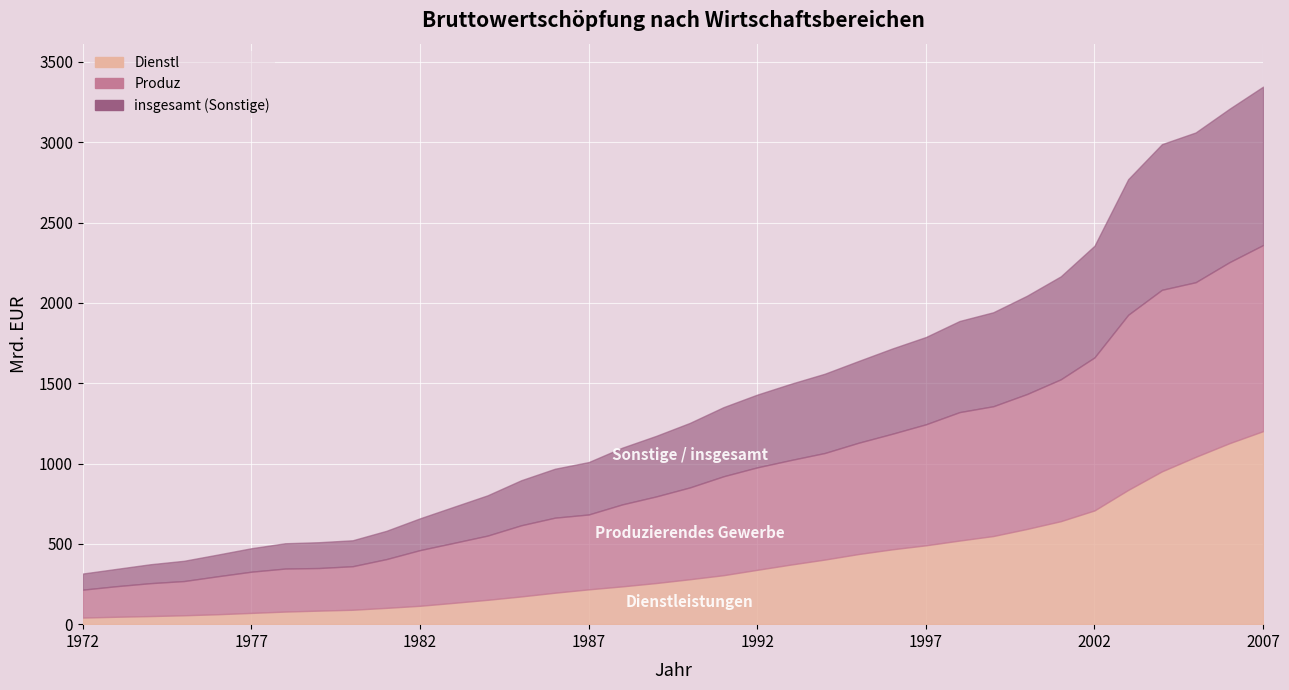

The Dienstl series shows 172.6 at 1985. True or false?

True